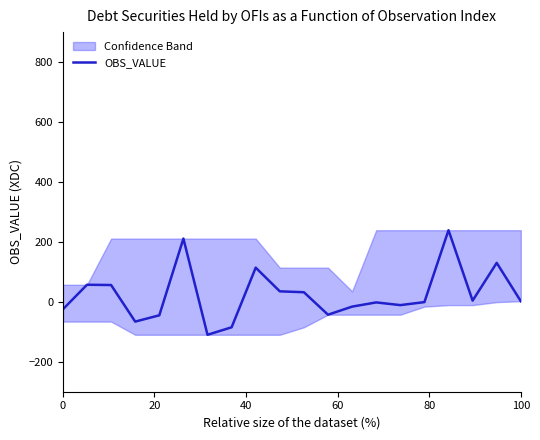

What is the difference between the second highest and minimum values?

321